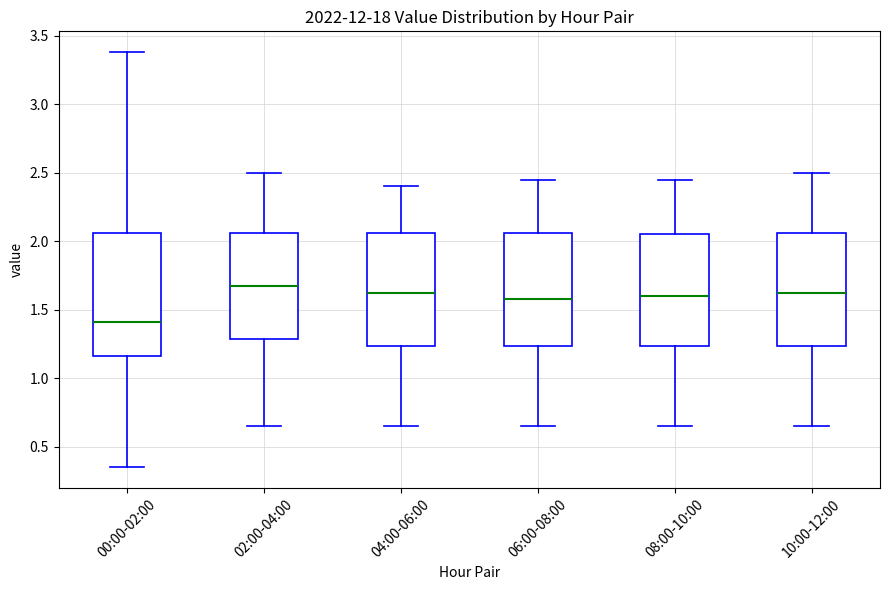

Which box has the lowest median line?

00:00-02:00